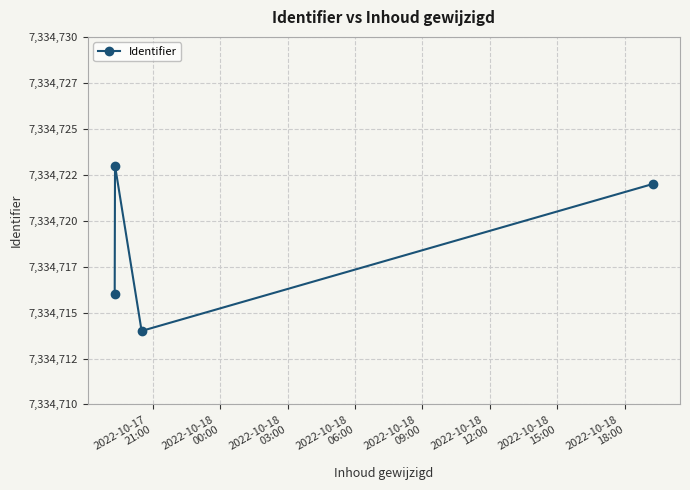

Does the chart have visible grid lines?

Yes